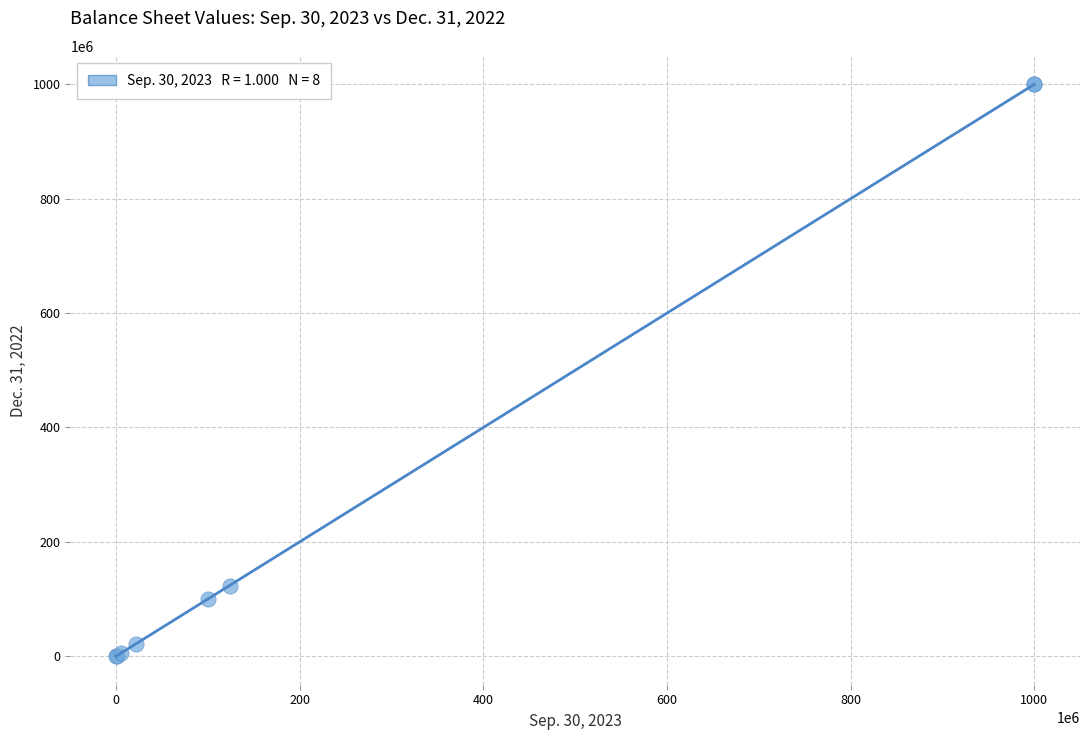

What Y value in the scatter plot is closest to 500014585?

122370425